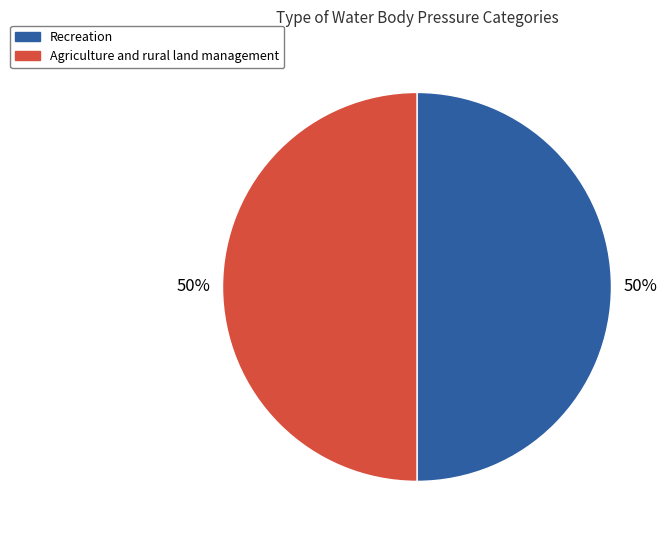

Is it true that Agriculture and rural land management is 50% of the pie?

True